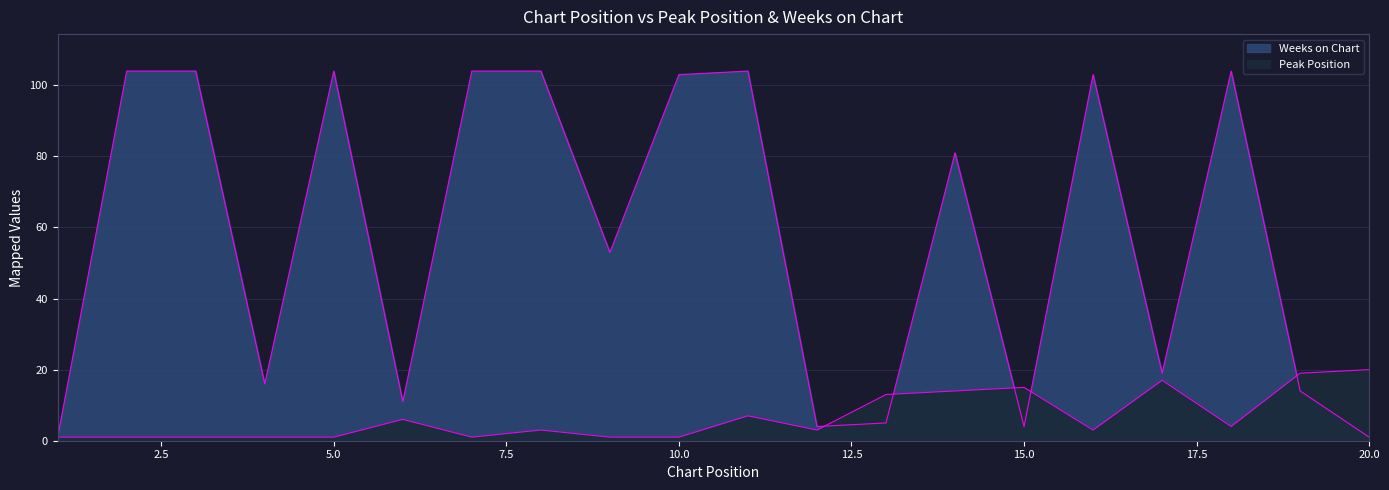

True or false: Peak Position and Weeks on Chart cross at least once.

True